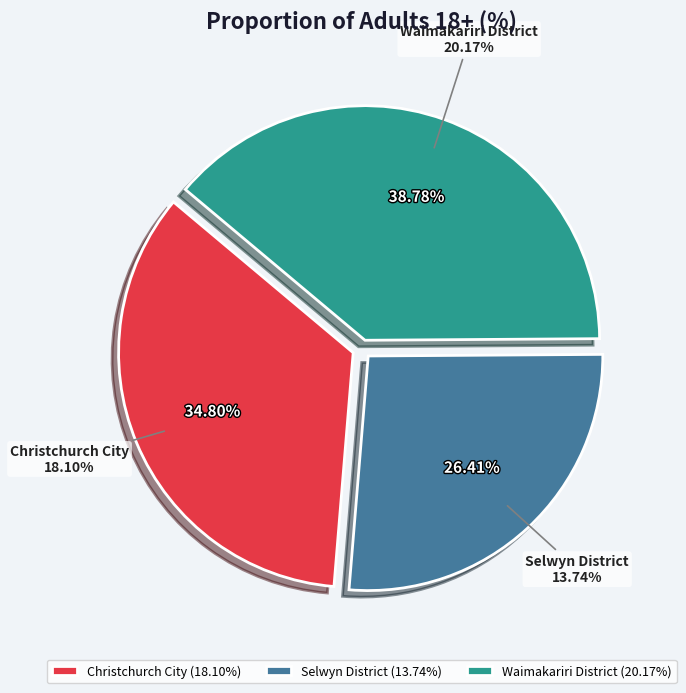

What percentage is NOT represented by Christchurch City?

65.2%